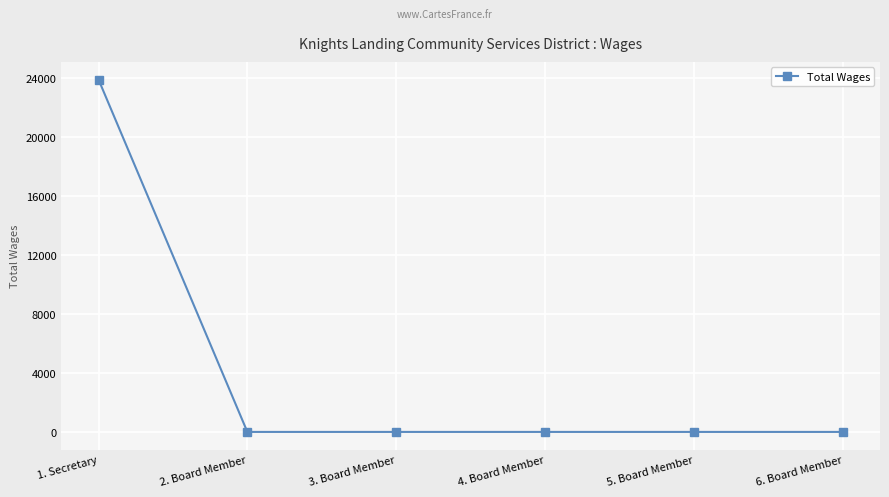

What is the sum of the values at 2. Board Member and 1. Secretary?

23925